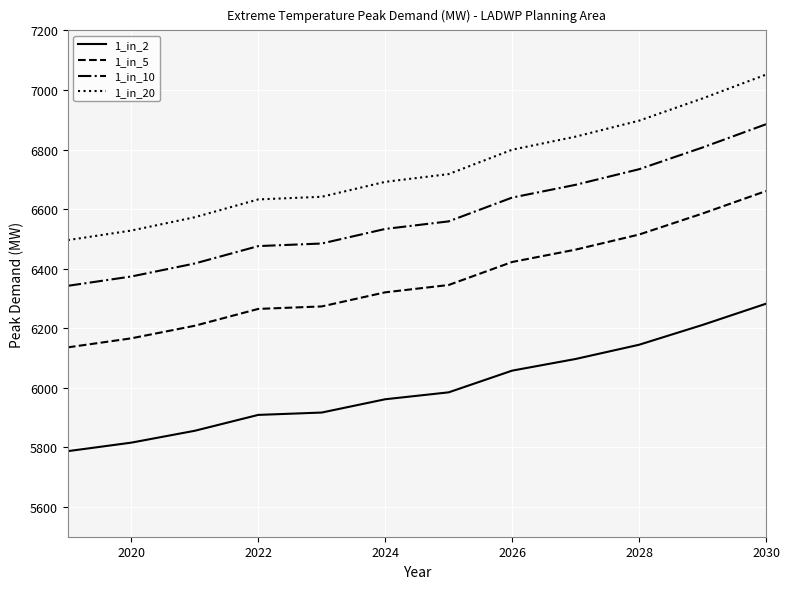

List the series in order of their overall mean, highest first.

1_in_20, 1_in_10, 1_in_5, 1_in_2